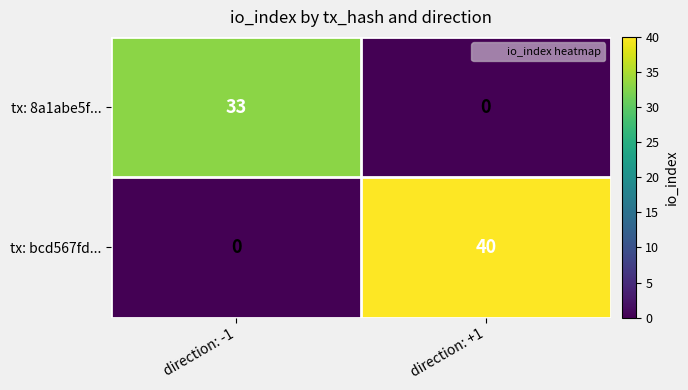

The tx: 8a1abe5f... series shows 22 at direction: -1. True or false?

False